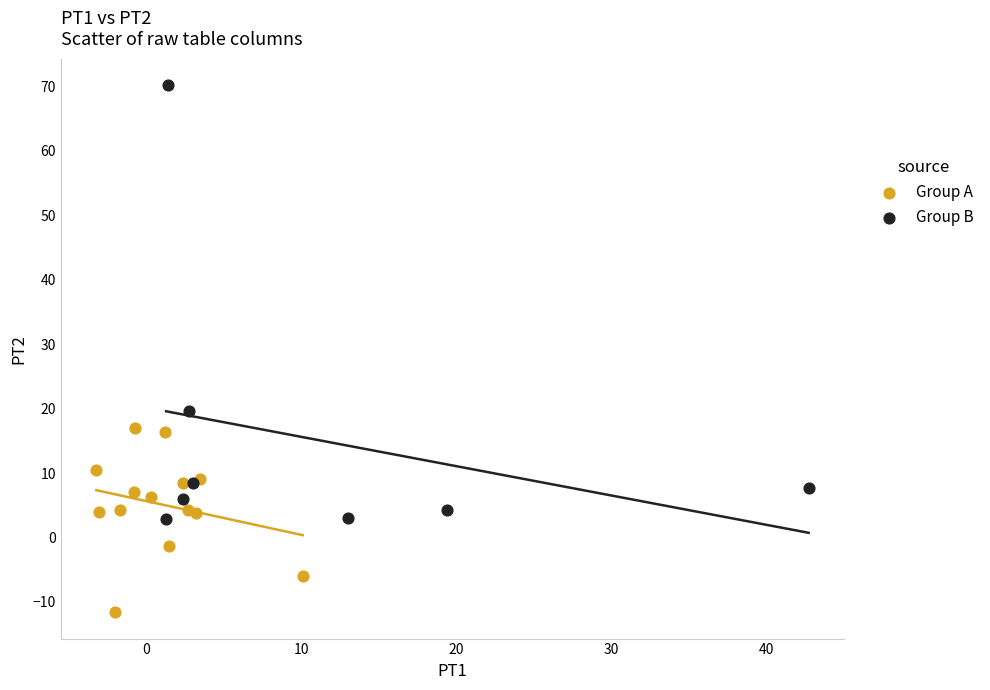

What are all the series names shown in the legend?

Group A, Group B